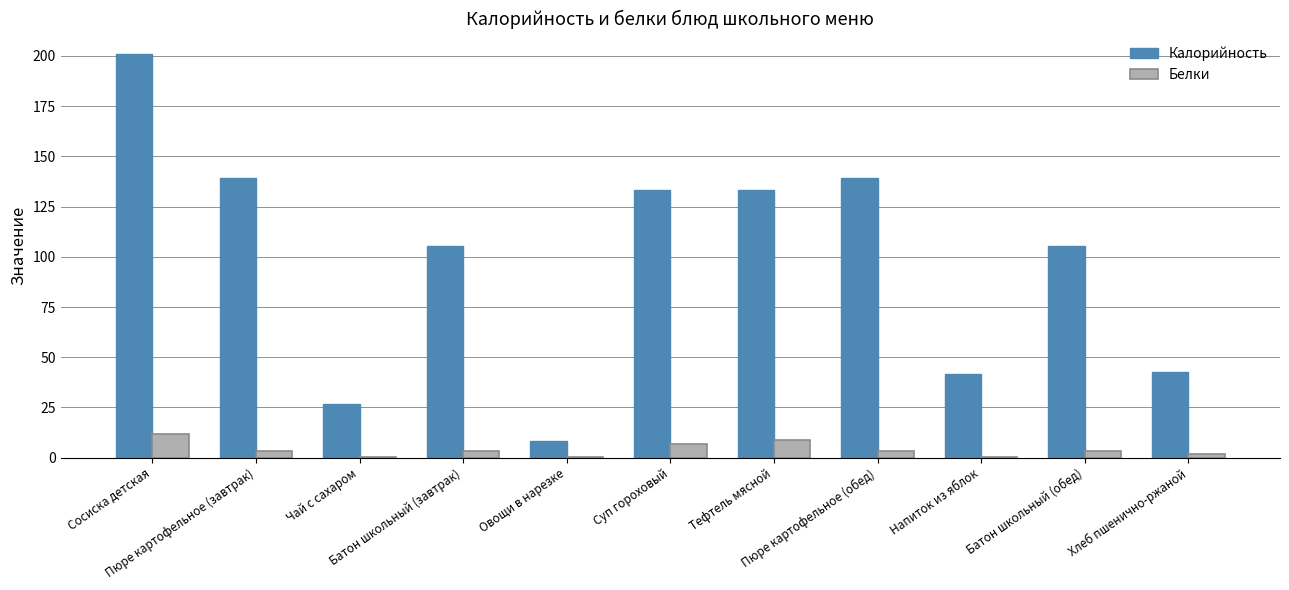

What is the maximum value shown in the chart?

201.0